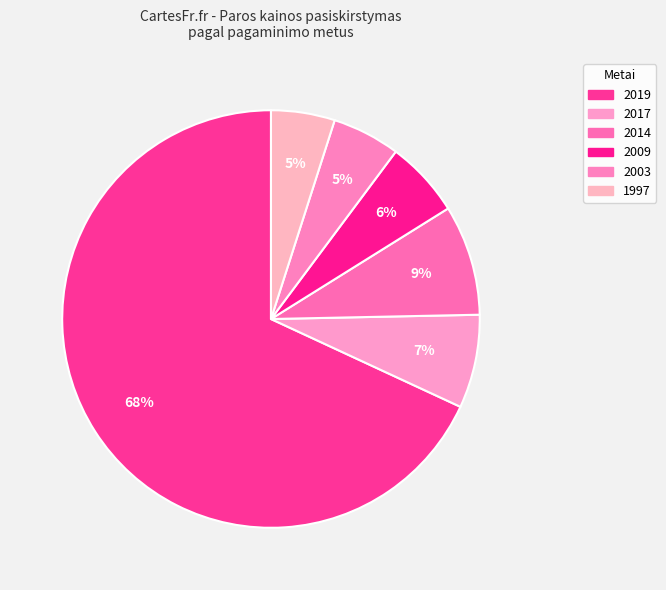

How many segments does this pie chart have?

6